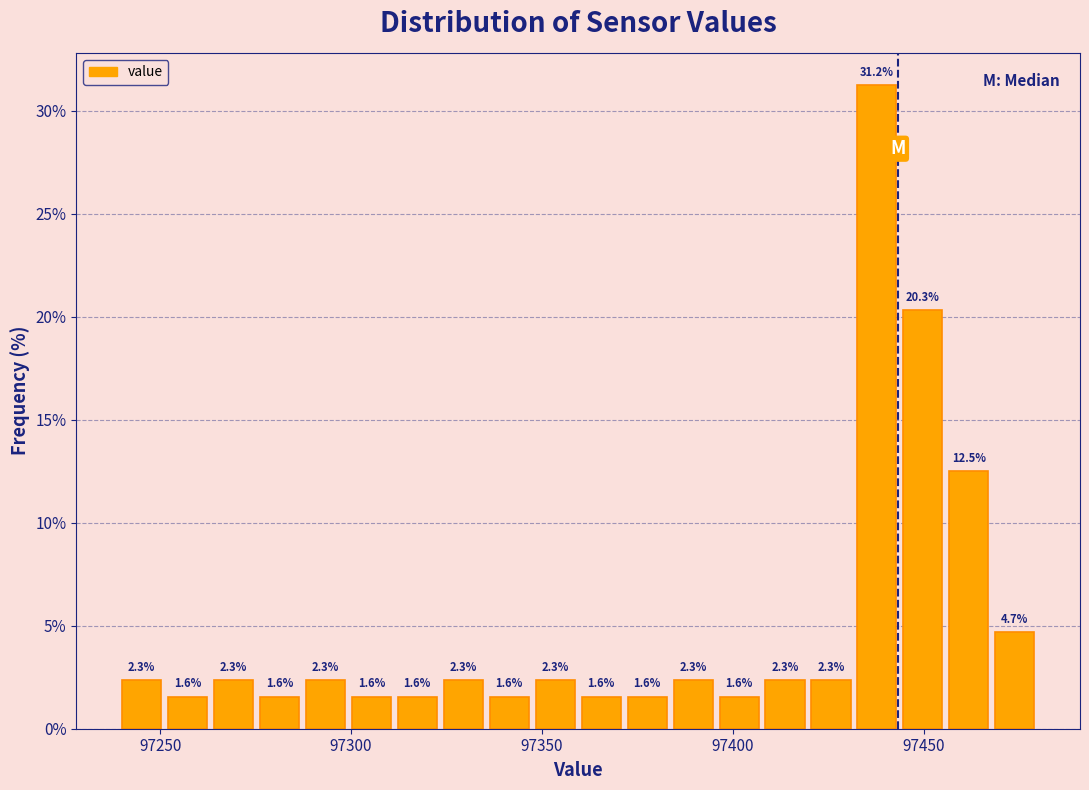

Around what value on the x-axis is the tallest bar? Give the approximate position of its centre, as read against the axis.

97440